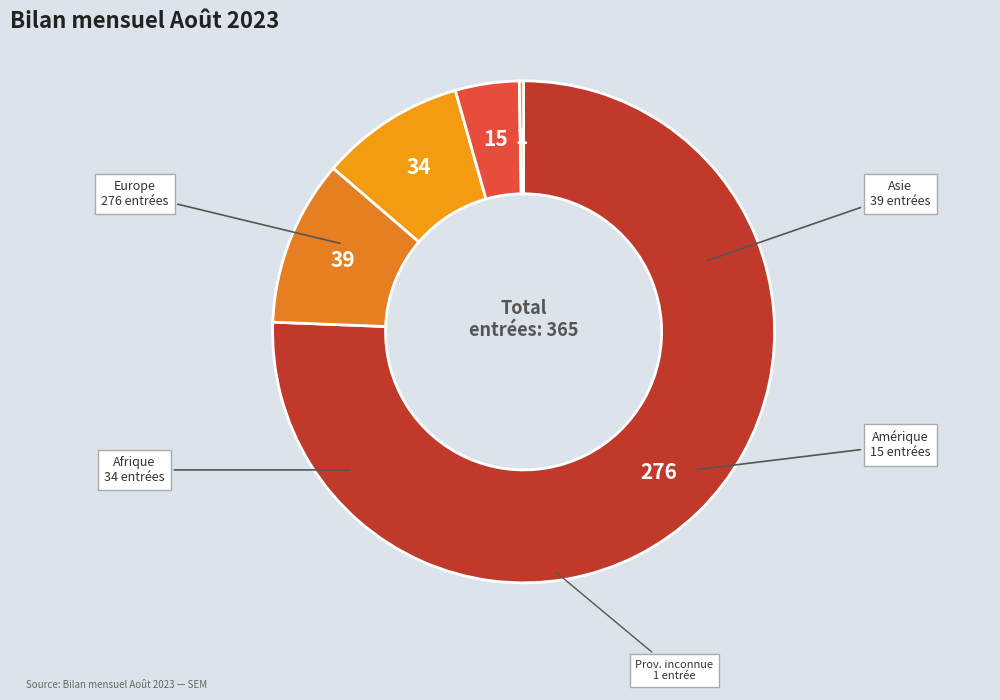

Which category has the smallest portion of the pie?

Provenance inconnue